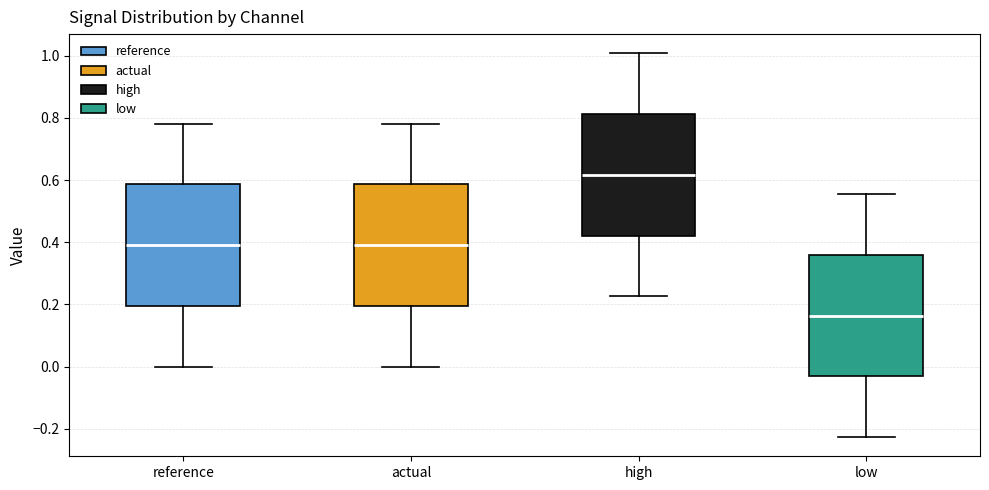

Where is the upper edge of the box for actual on the y-axis? The values are not printed on the chart, so give them approximately, as read against the axis.

0.58